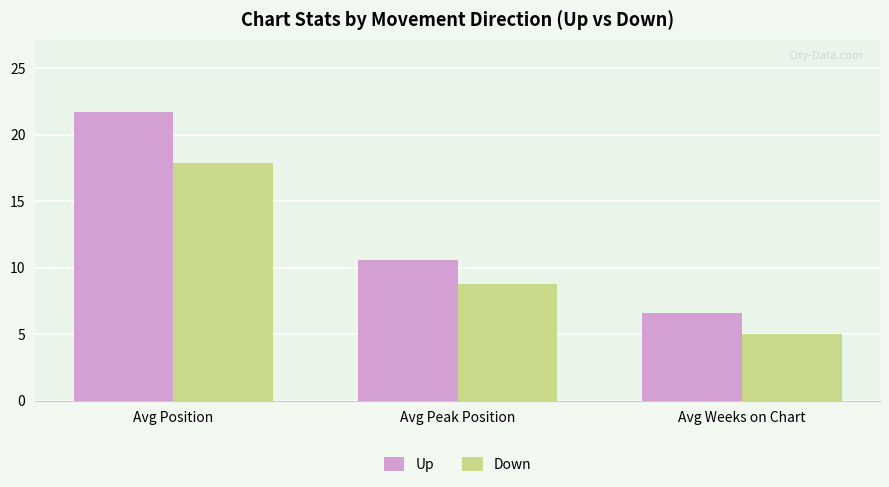

Where is Up nearest to the value 14?

Avg Peak Position